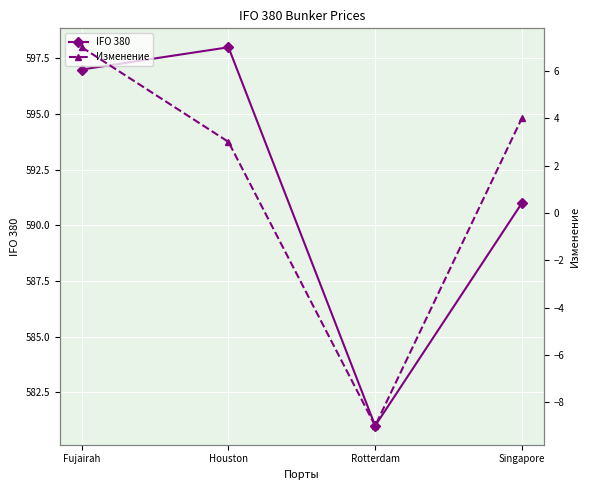

What is the value of the Изменение point at the 1st from the left?

7